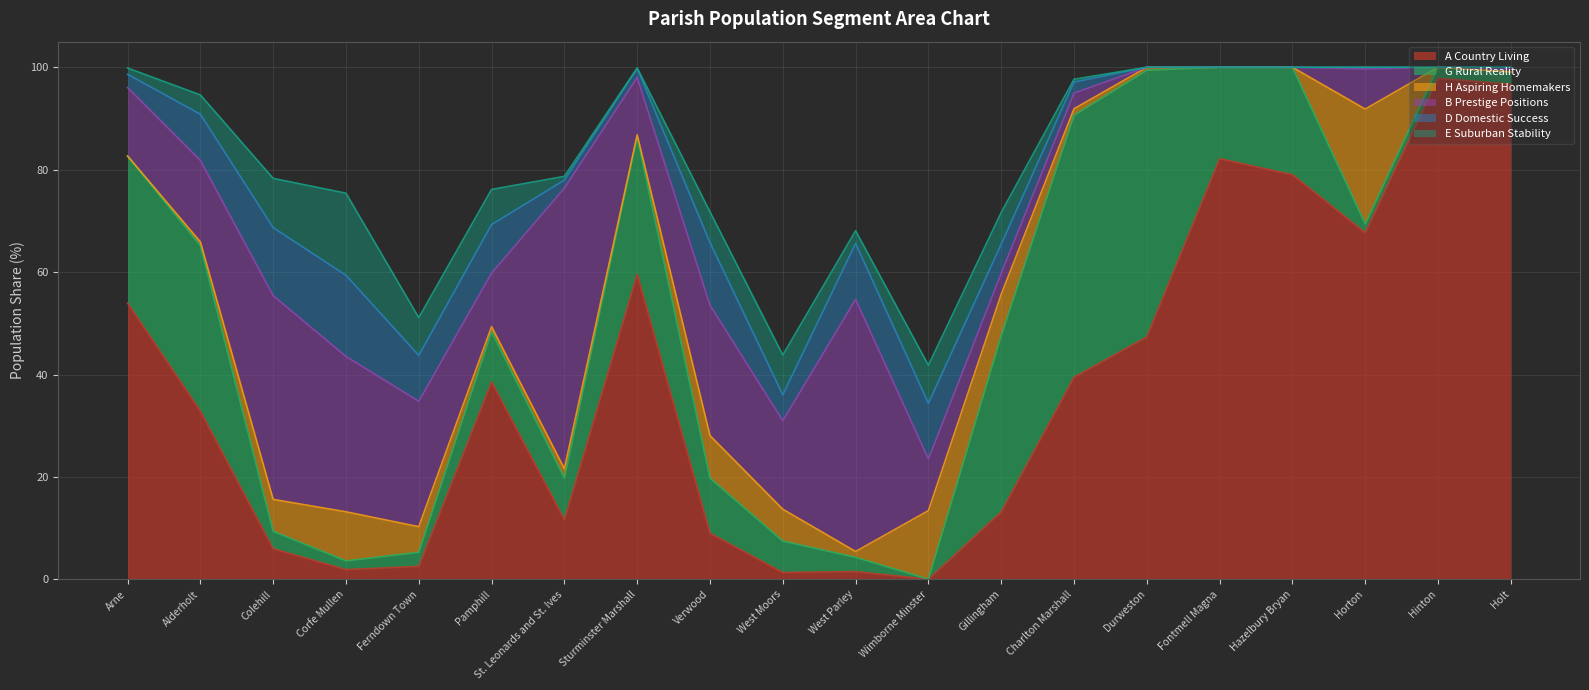

True or false: H Aspiring Homemakers has a value of 3.9 at Colehill.

False